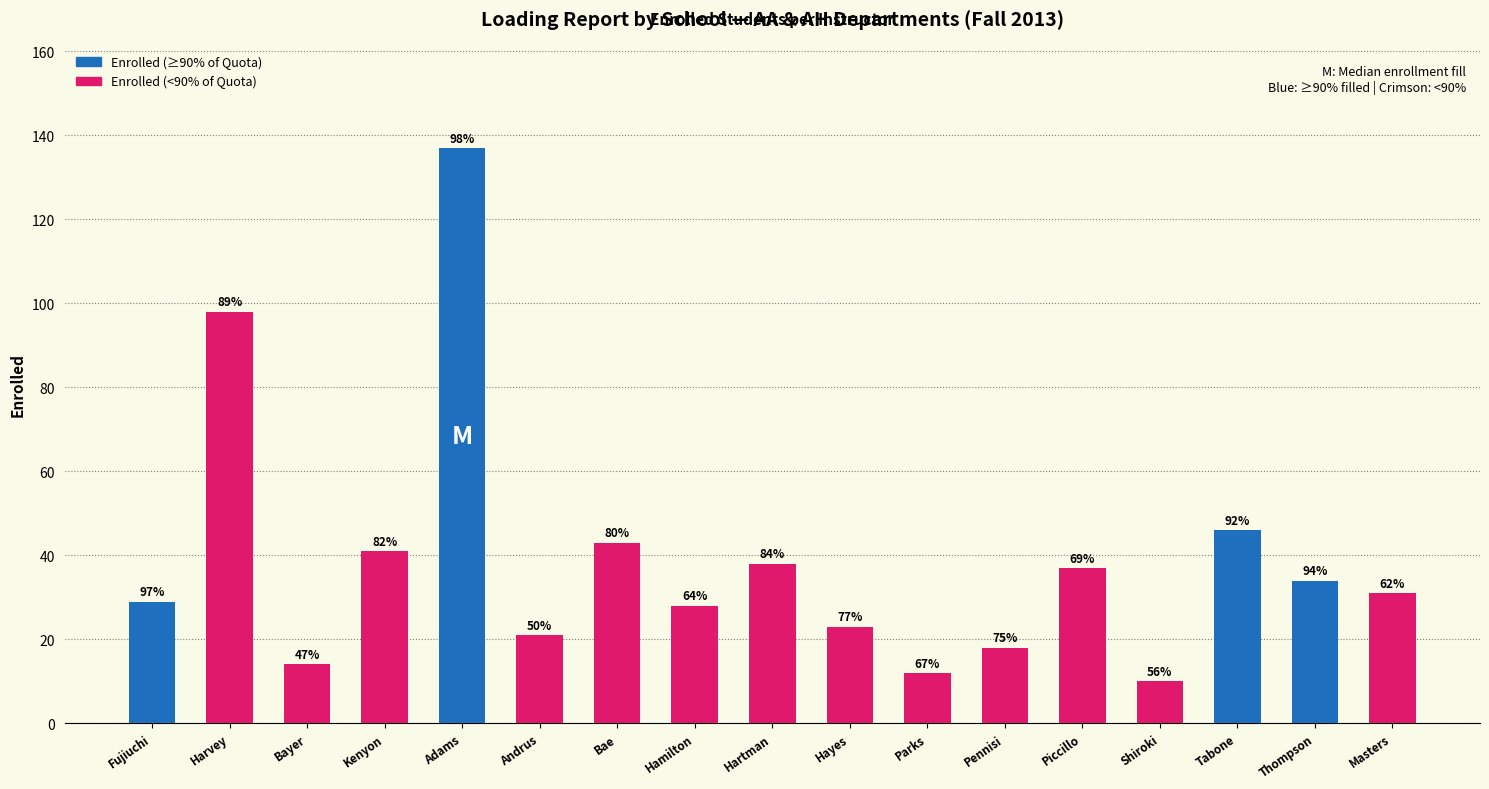

How many bars are there in total?

17